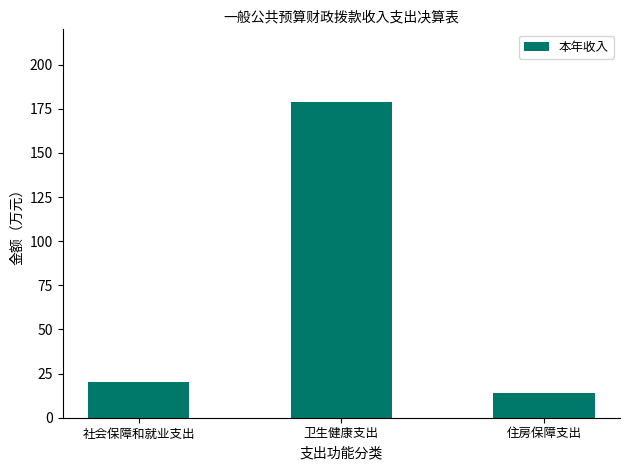

Approximately how many times larger is the value at 住房保障支出 compared to 卫生健康支出?

0.1